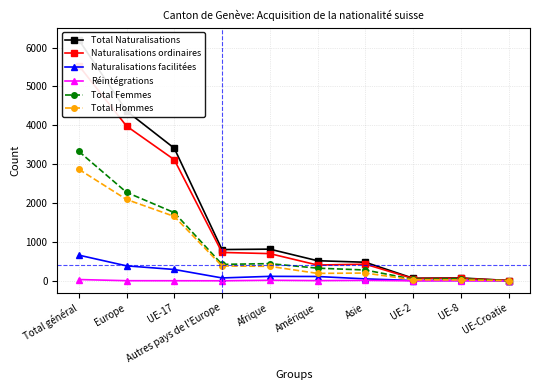

Rank the series at Total général from highest to lowest value.

Total Naturalisations, Naturalisations ordinaires, Total Femmes, Total Hommes, Naturalisations facilitées, Réintégrations